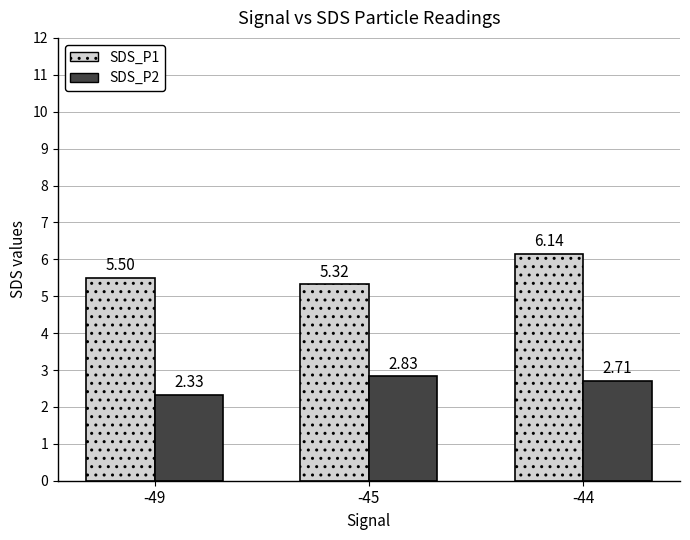

Which label corresponds to the largest value in the chart?

-44